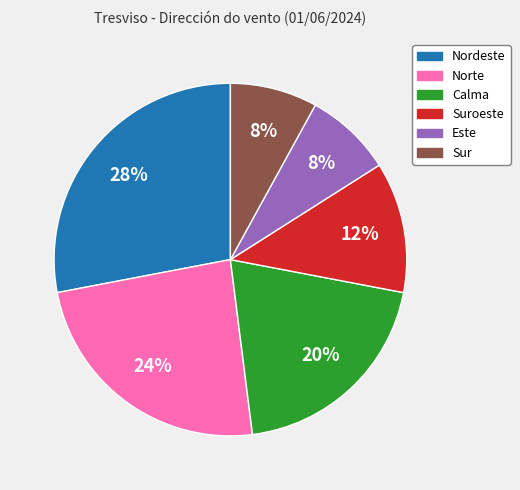

To the nearest percent, what is the average slice percentage?

17%